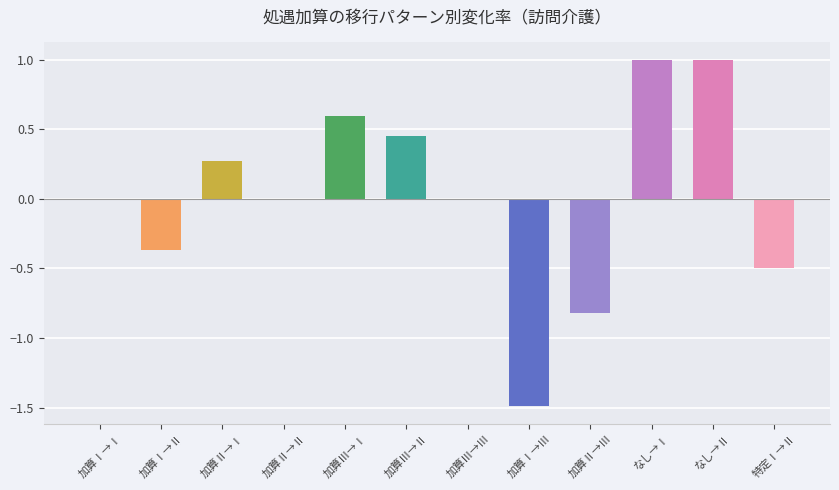

Between 処遇加算なしから処遇加算Ⅰ and 処遇加算Ⅲから処遇加算Ⅰ, which is larger?

処遇加算なしから処遇加算Ⅰ